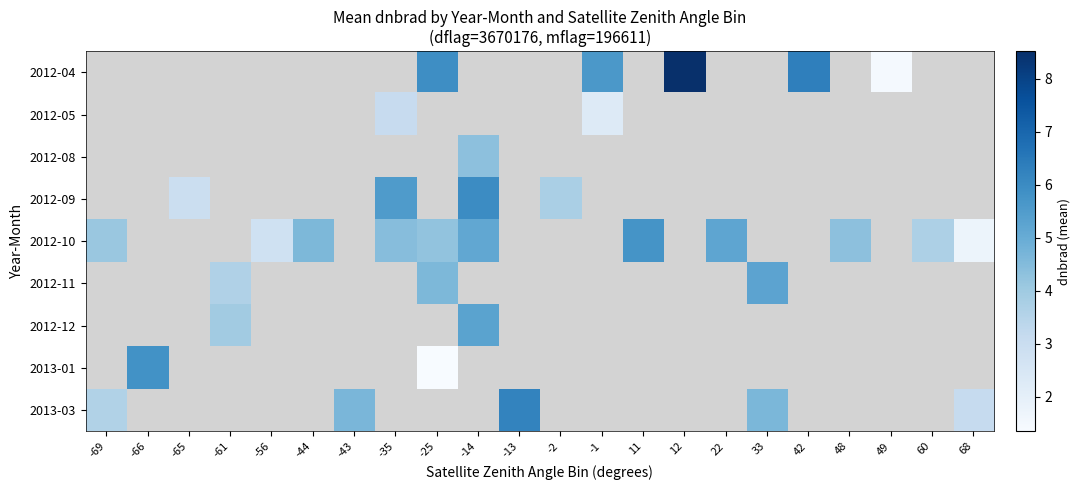

How many values in row_6 are above zero?

2